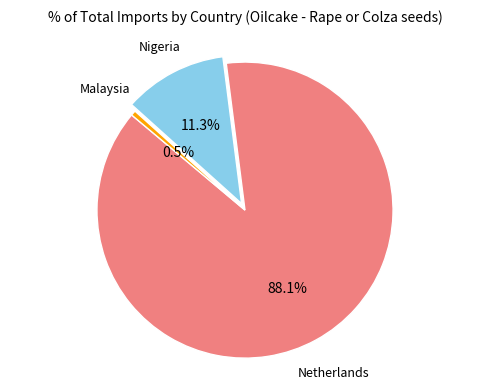

Is there a majority slice in this chart?

Yes